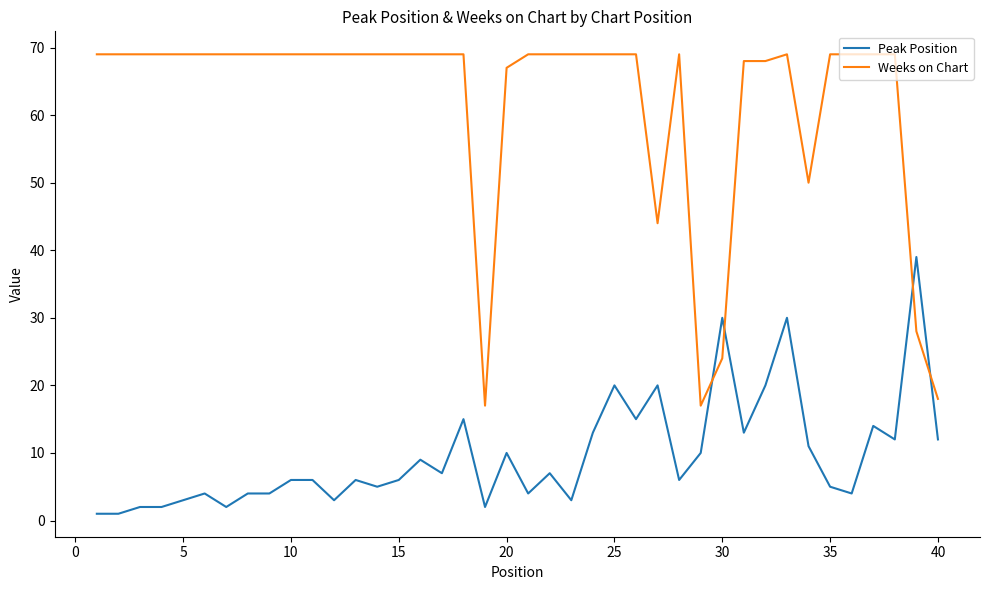

Rank the series by their average value, from lowest to highest.

Peak Position, Weeks on Chart